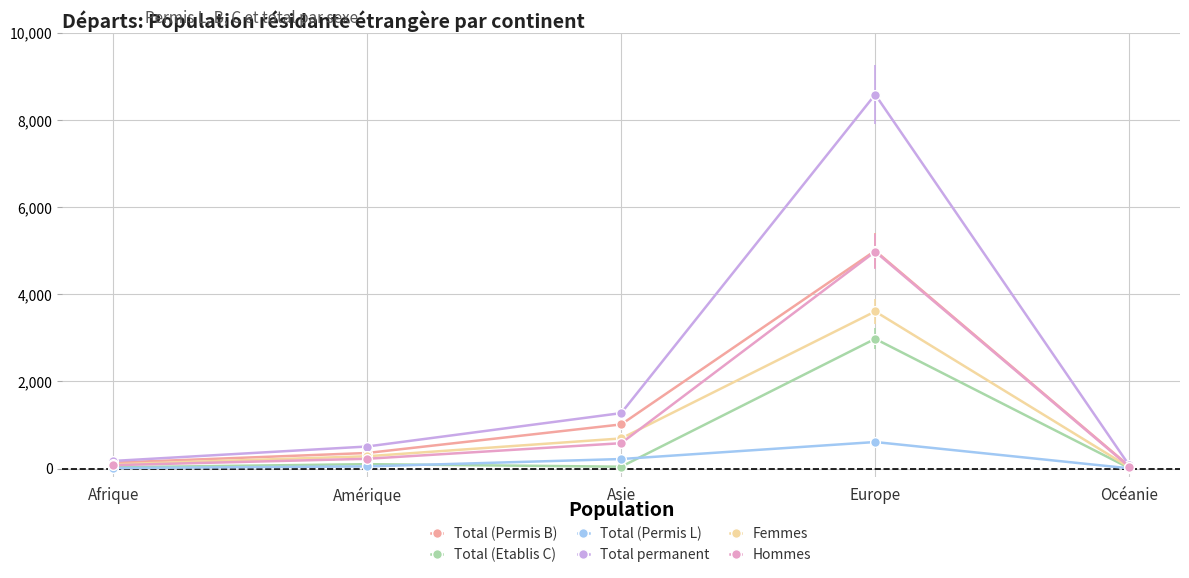

What position from the left is Europe?

4